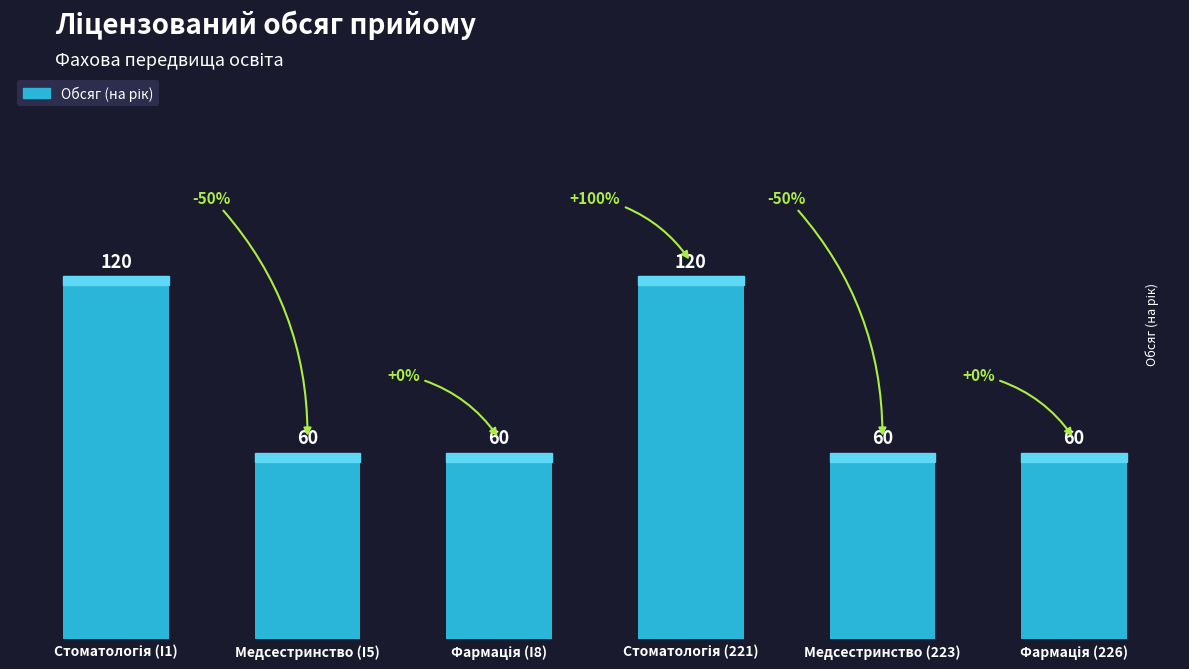

What is the difference between the maximum and second lowest values?

60